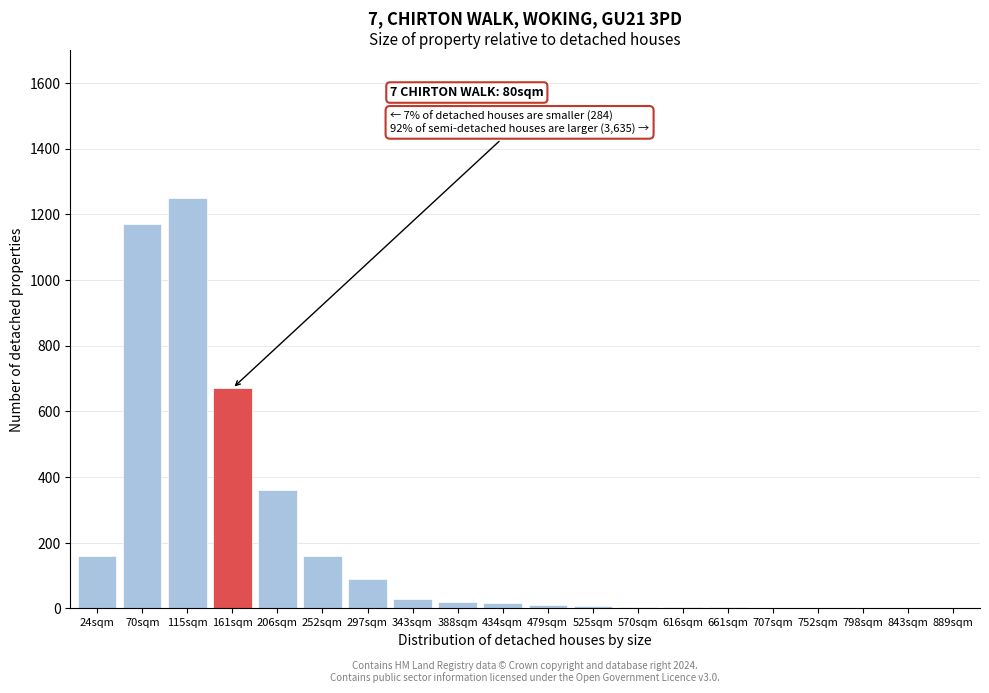

What is the maximum value shown in the chart?

1250